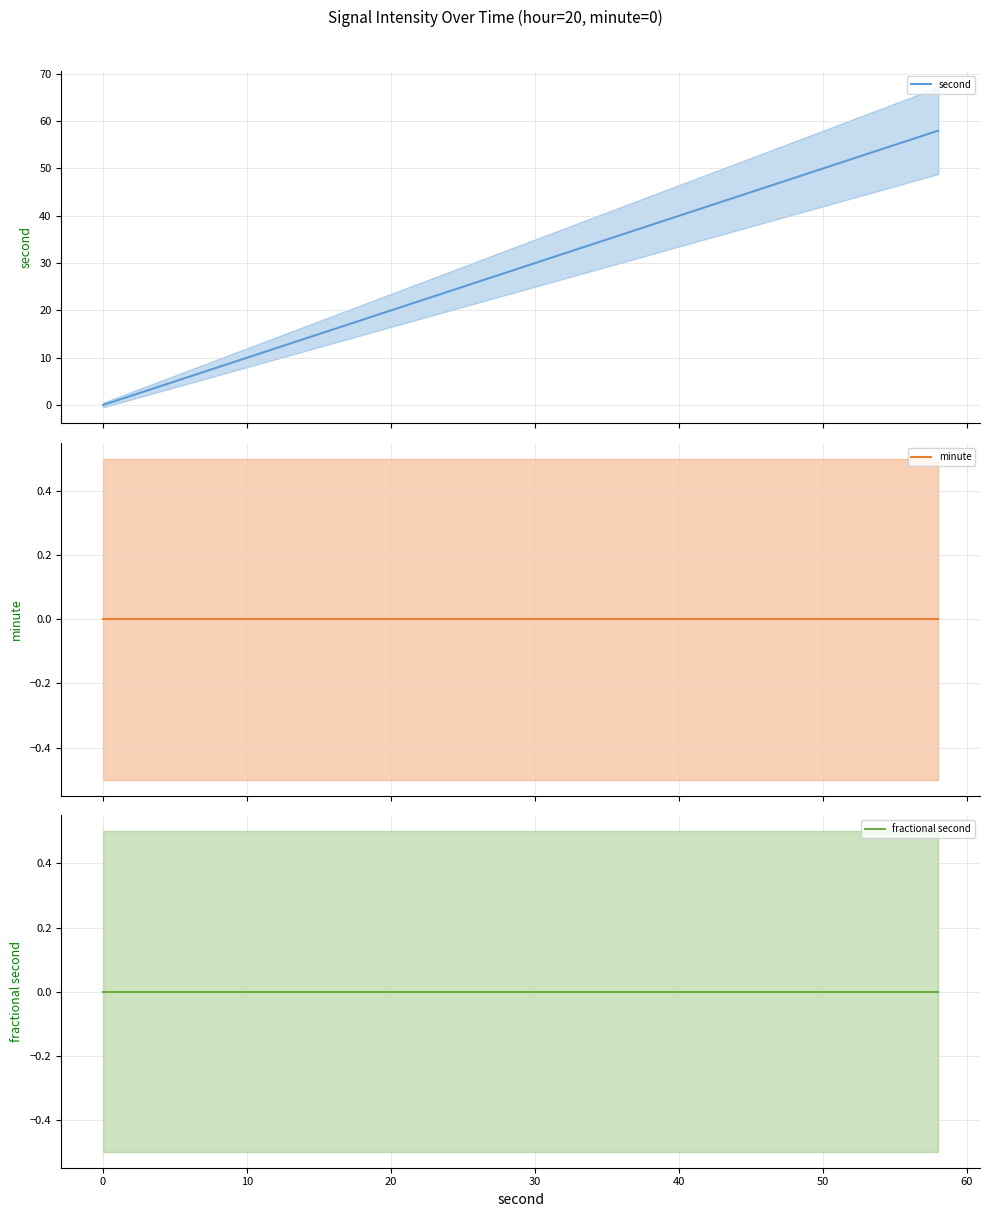

Reading right to left, what are all the values shown in this chart?

second mean: 58	56	54	52	50	48	46	44	42	40	38	36	34	32	30	28	26	24	22	20	18	16	14	12	10	8	6	4	2	0
minute mean: 0	0	0	0	0	0	0	0	0	0	0	0	0	0	0	0	0	0	0	0	0	0	0	0	0	0	0	0	0	0
fractional second mean: 0	0	0	0	0	0	0	0	0	0	0	0	0	0	0	0	0	0	0	0	0	0	0	0	0	0	0	0	0	0